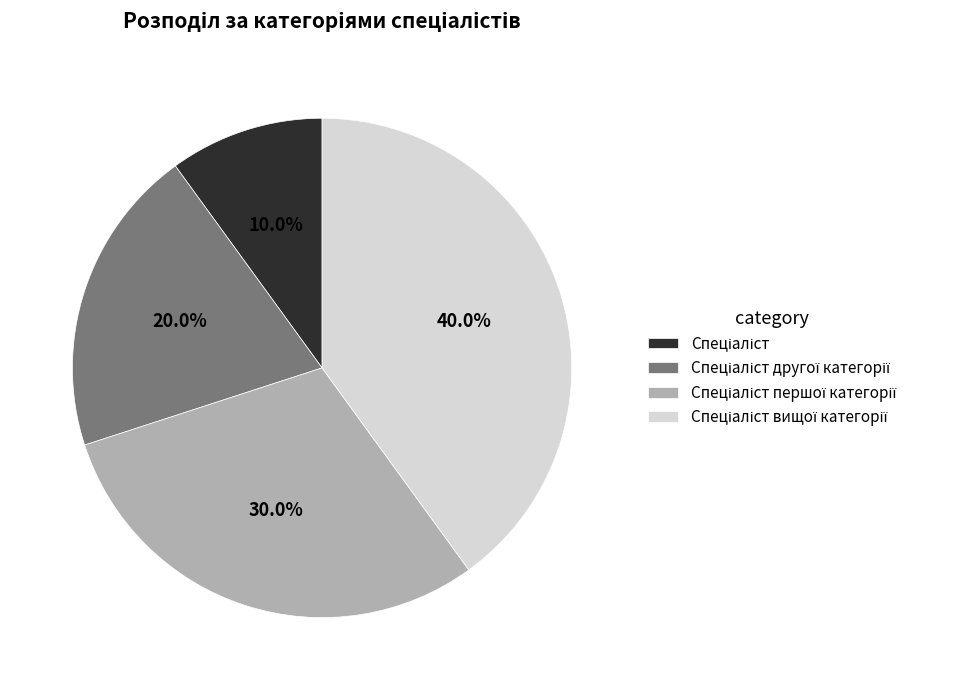

Does any single category account for the majority?

No